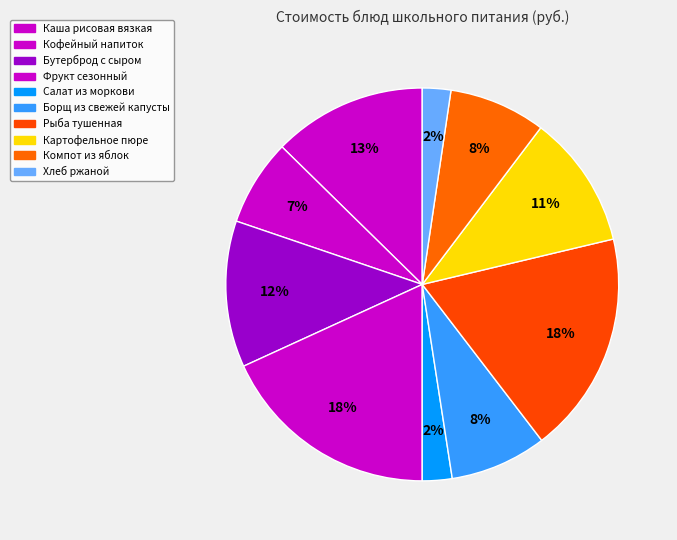

How many slices are in this pie chart?

10